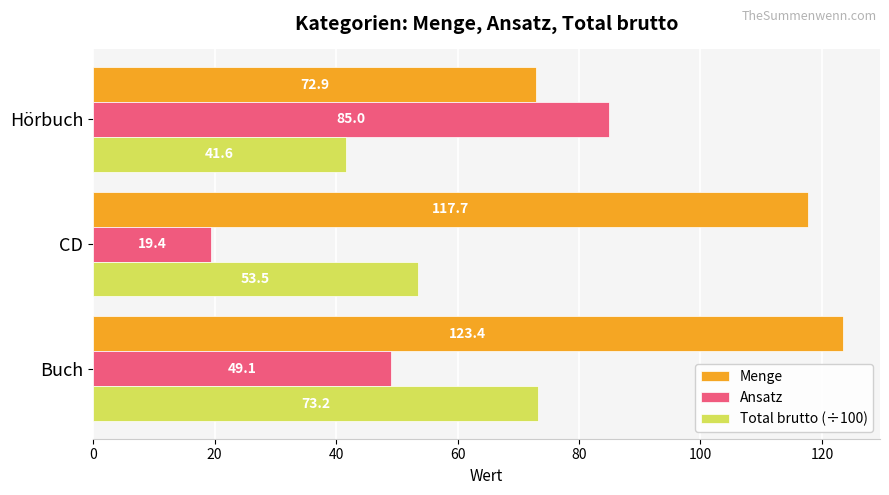

Which series has the largest range (max minus min)?

Ansatz